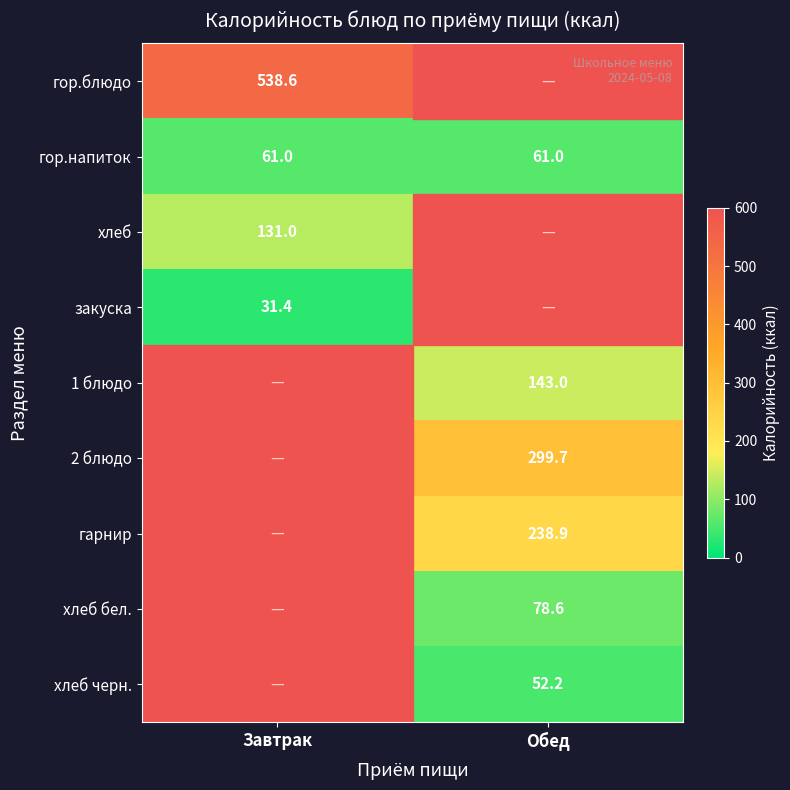

The value of закуска at Завтрак is 46.4. True or false?

False